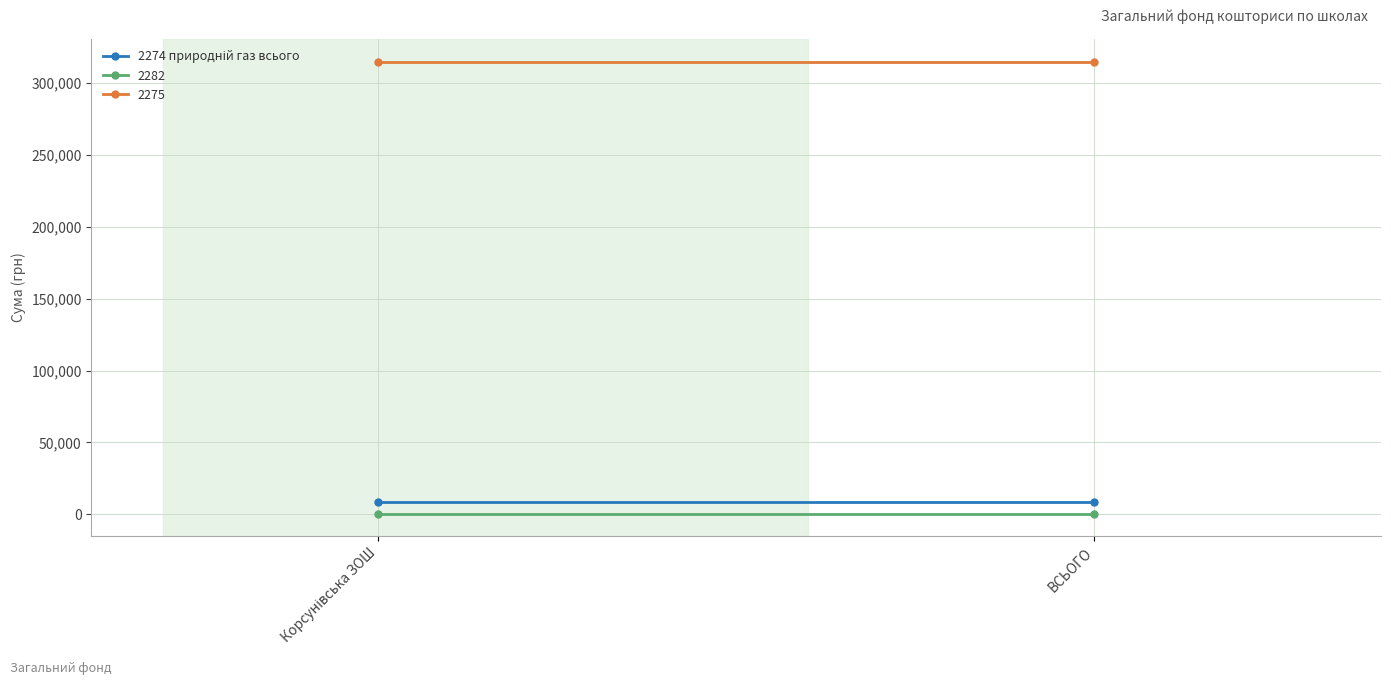

Reading left to right, extract all data points from this chart.

2274 природній газ всього: 8200	8200
2282: 500	500
2275: 315000	315000